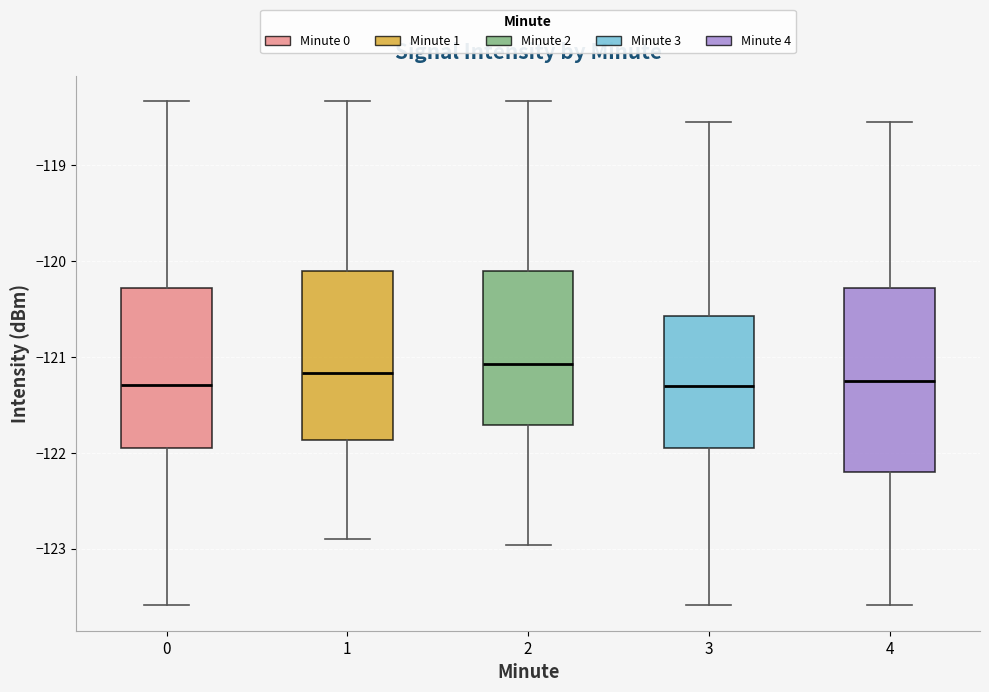

Where does the median line of the box at x = 4 sit on the y-axis? The values are not printed on the chart, so give them approximately, as read against the axis.

-121.3